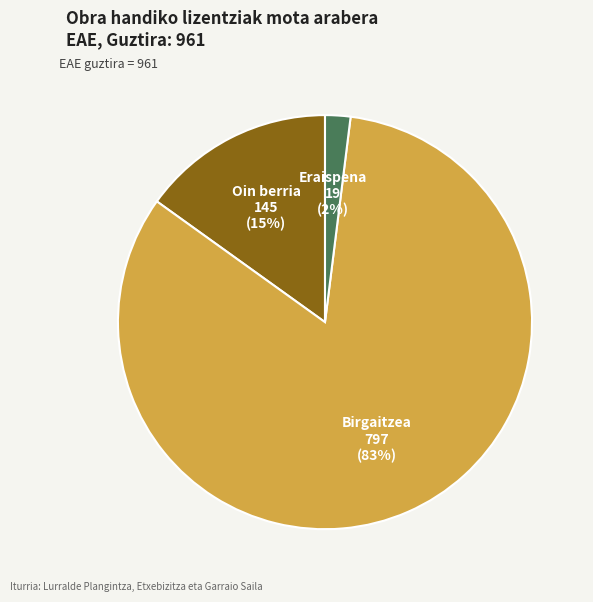

Is it true that Birgaitzea is 83% of the pie?

True